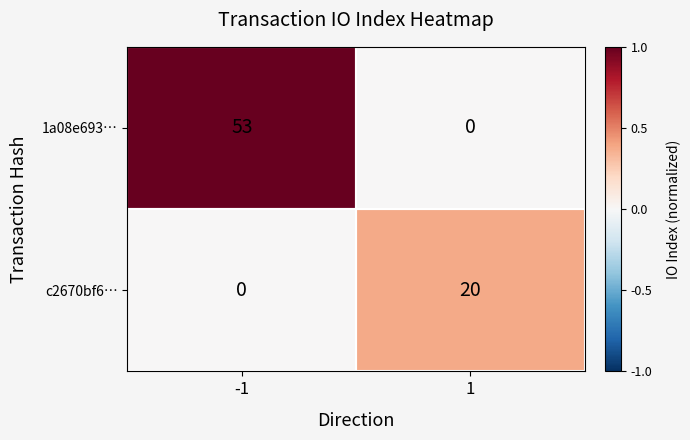

The value of c2670bf6… at 1 is 5. True or false?

False